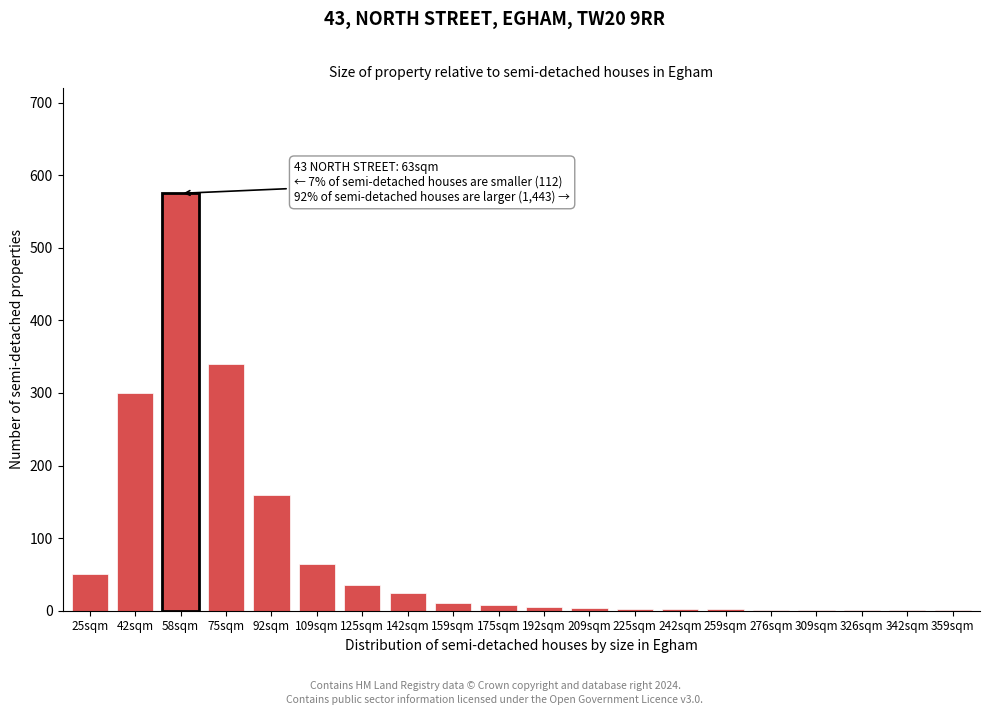

What is the change in value from 25sqm to 42sqm?

+250